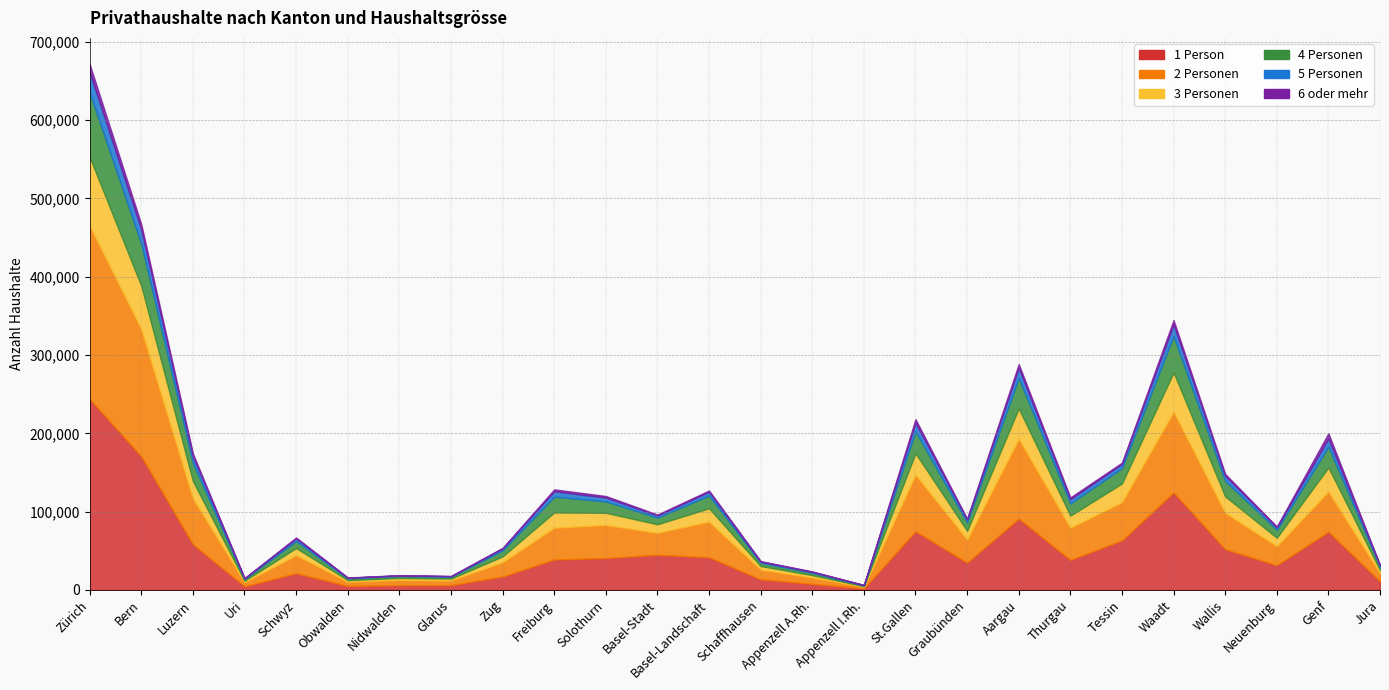

What is the average value of the 6 oder mehr series?

2366